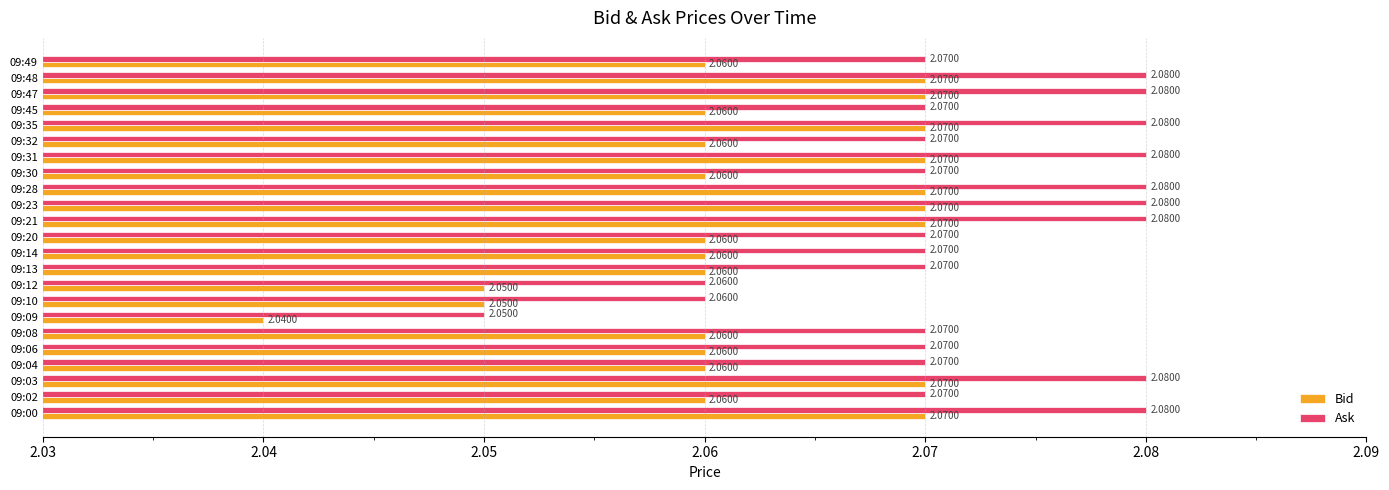

Which series has the largest range (max minus min)?

Ask